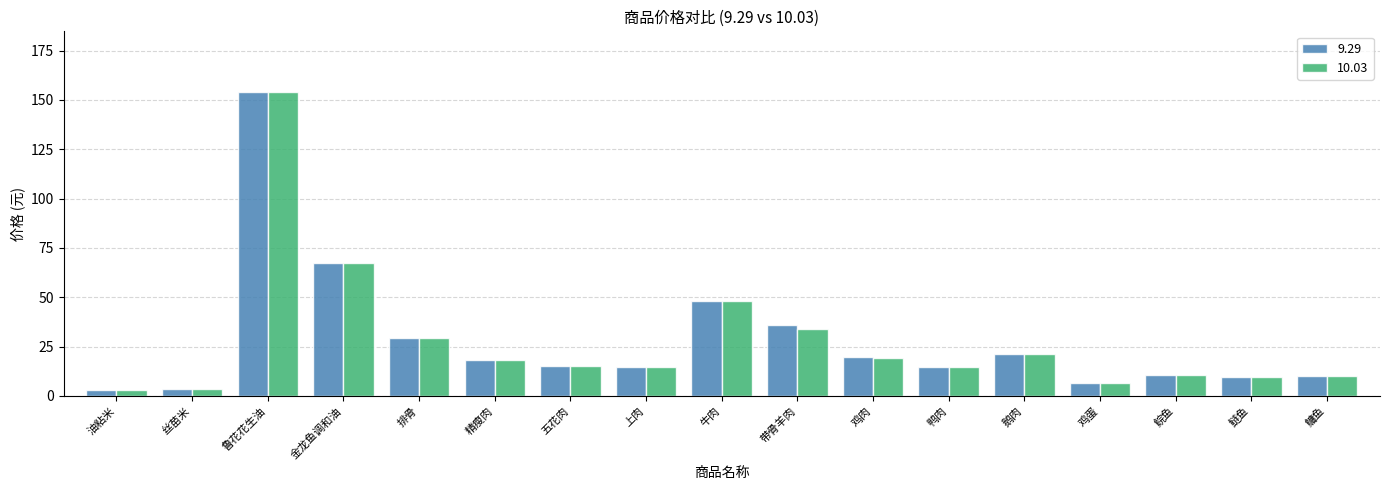

At which label is 10.03 closest to 78?

金龙鱼调和油